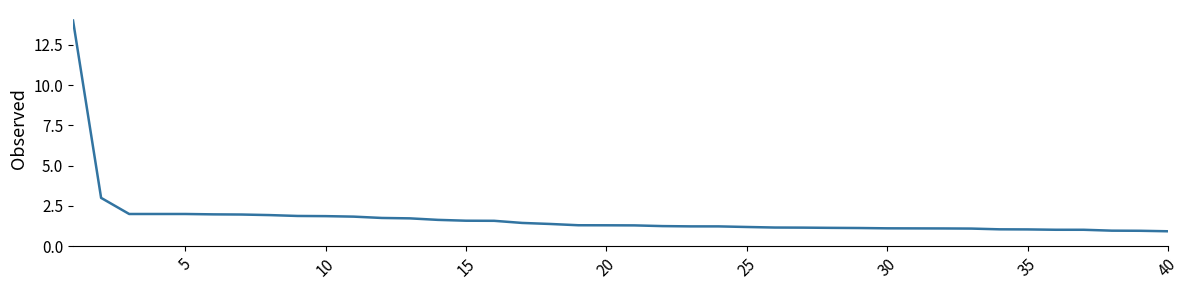

What is the difference between the maximum and minimum values?

13.1